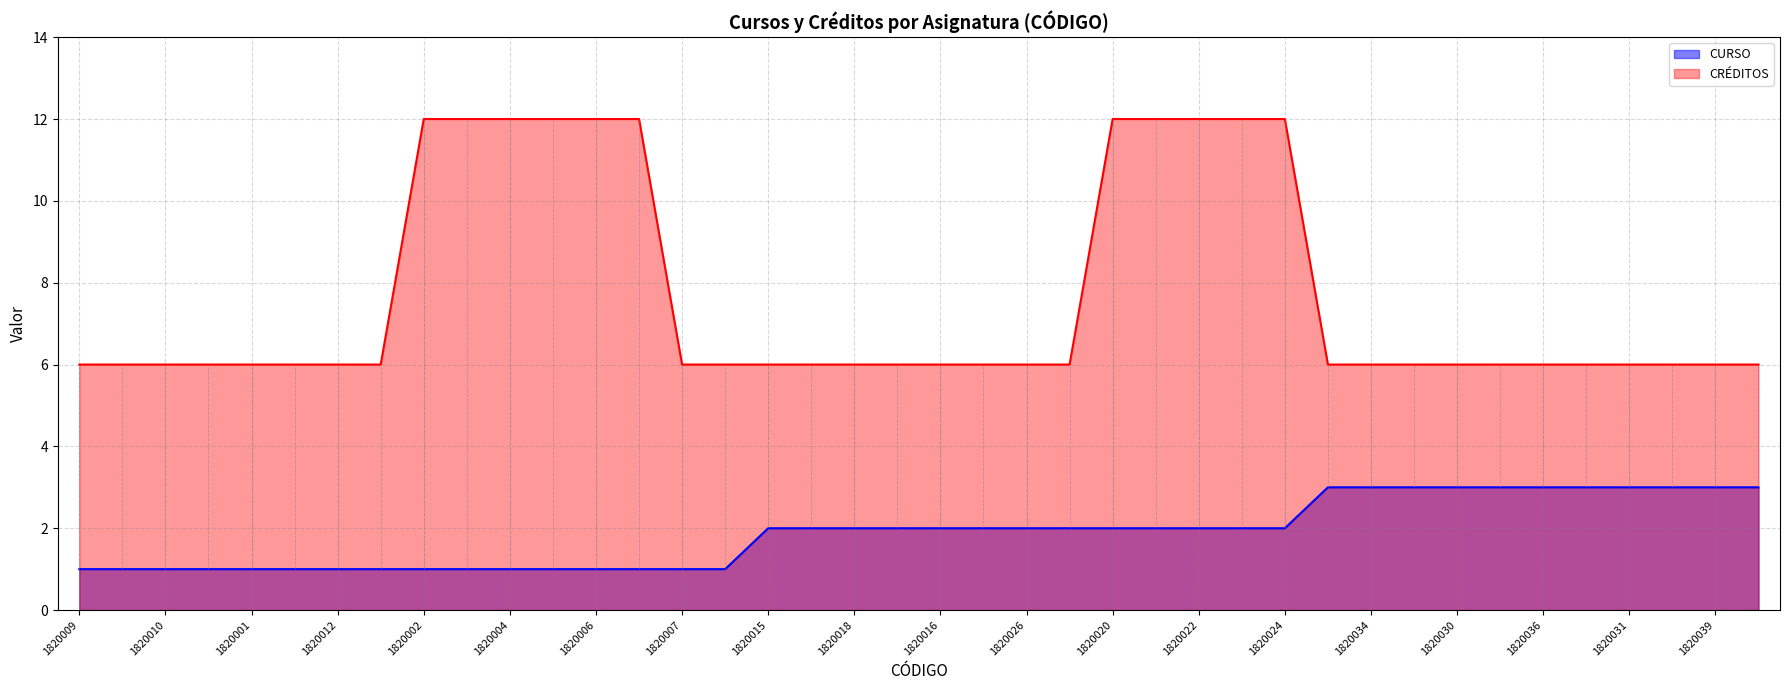

Which series has the largest total across all categories?

CRÉDITOS